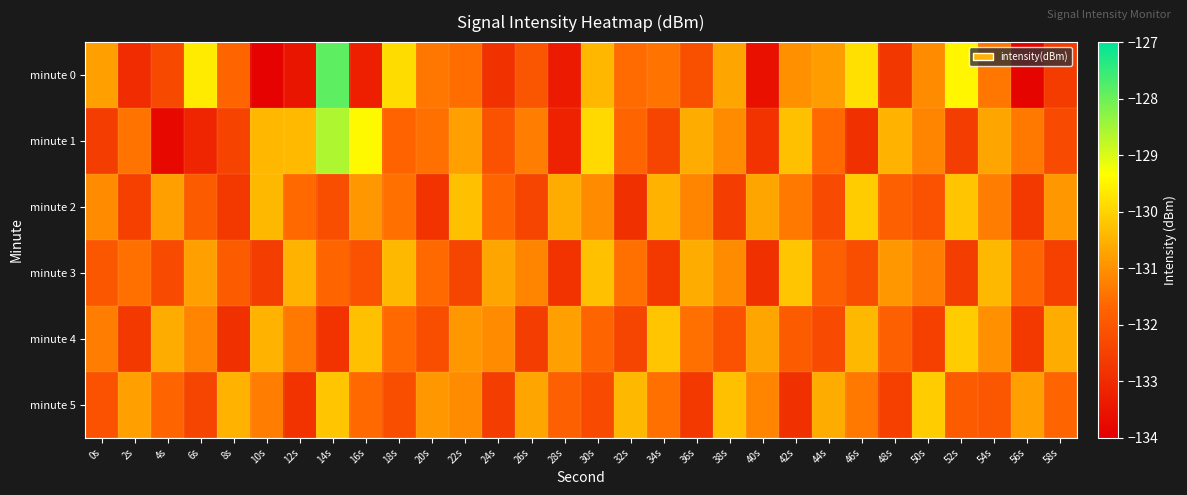

Which series has the widest spread of values?

minute 0